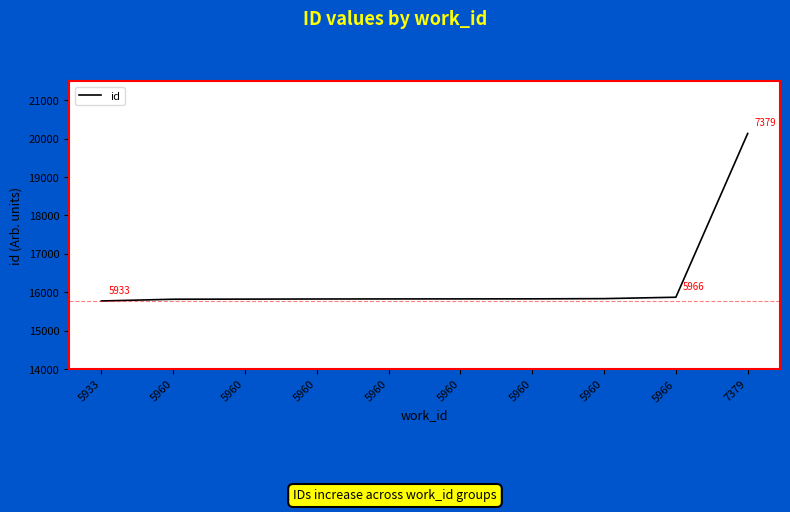

Which has a higher value, 7379 or 5960?

7379